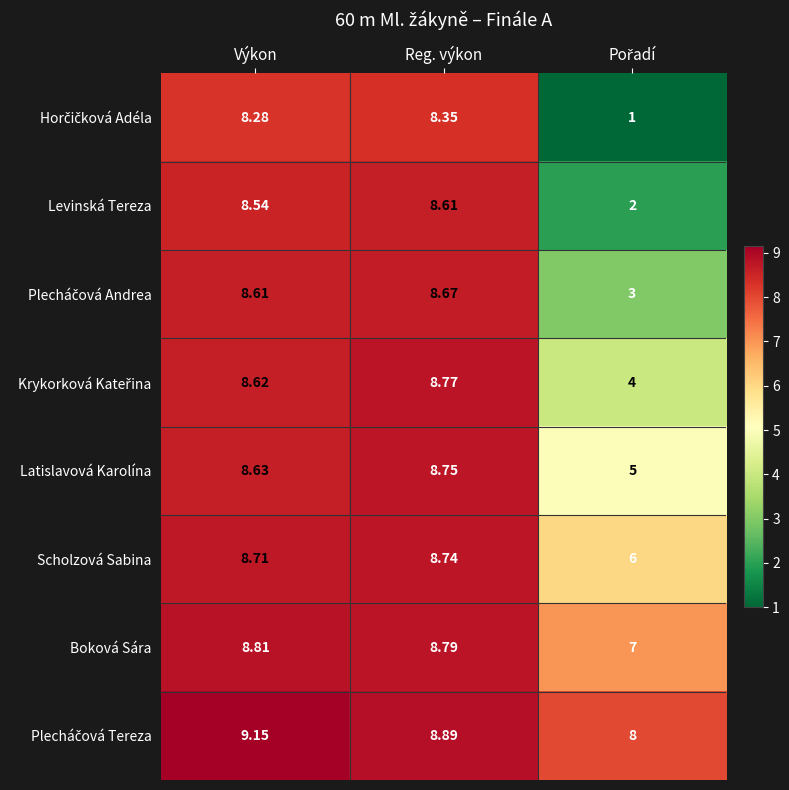

At which label does Levinská Tereza first exceed 8?

Výkon